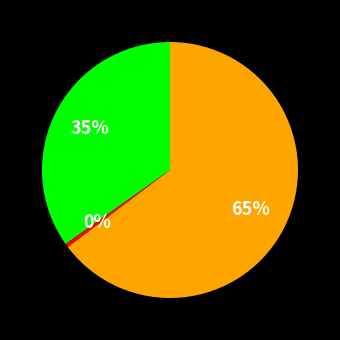

To the nearest percent, what is the average slice percentage?

33%